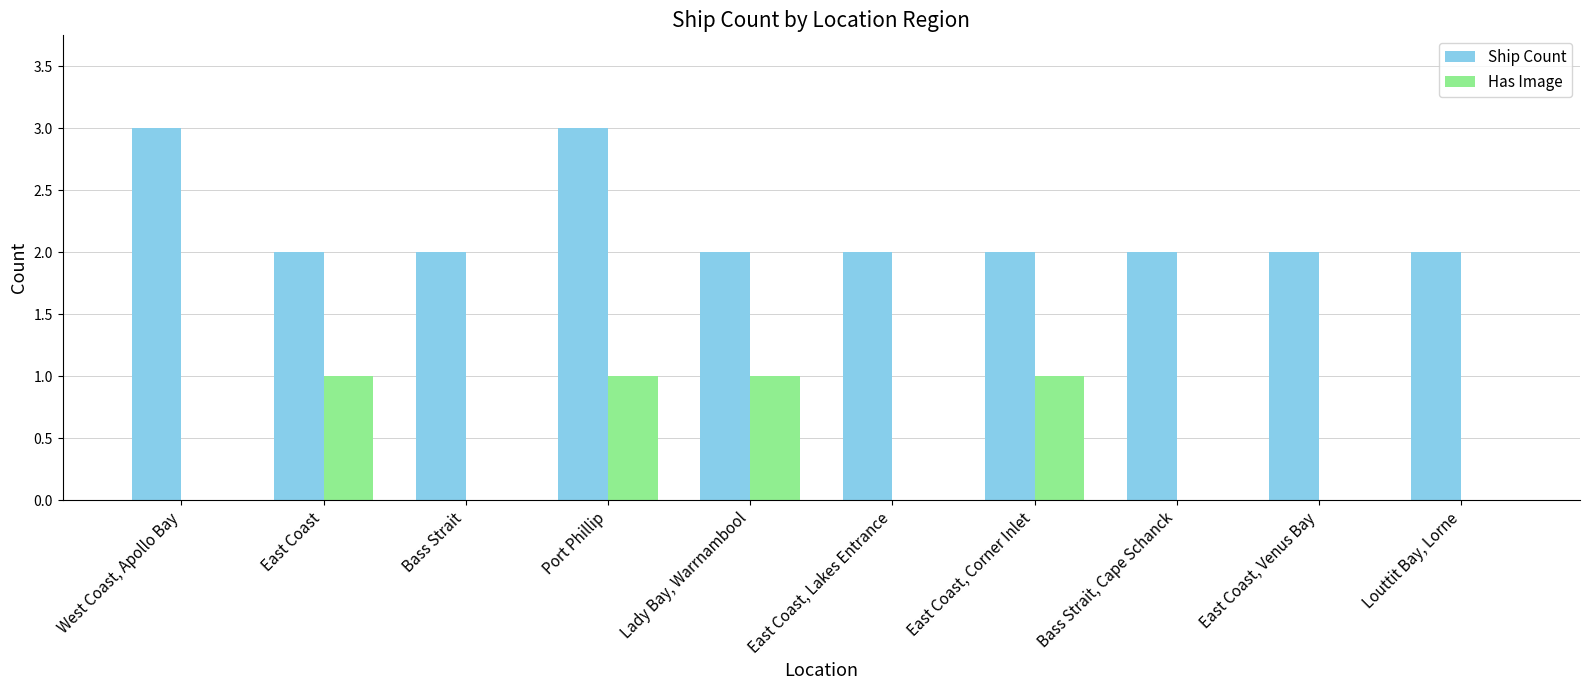

Between Lady Bay, Warrnambool and Louttit Bay, Lorne, which series saw the biggest shift?

Has Image